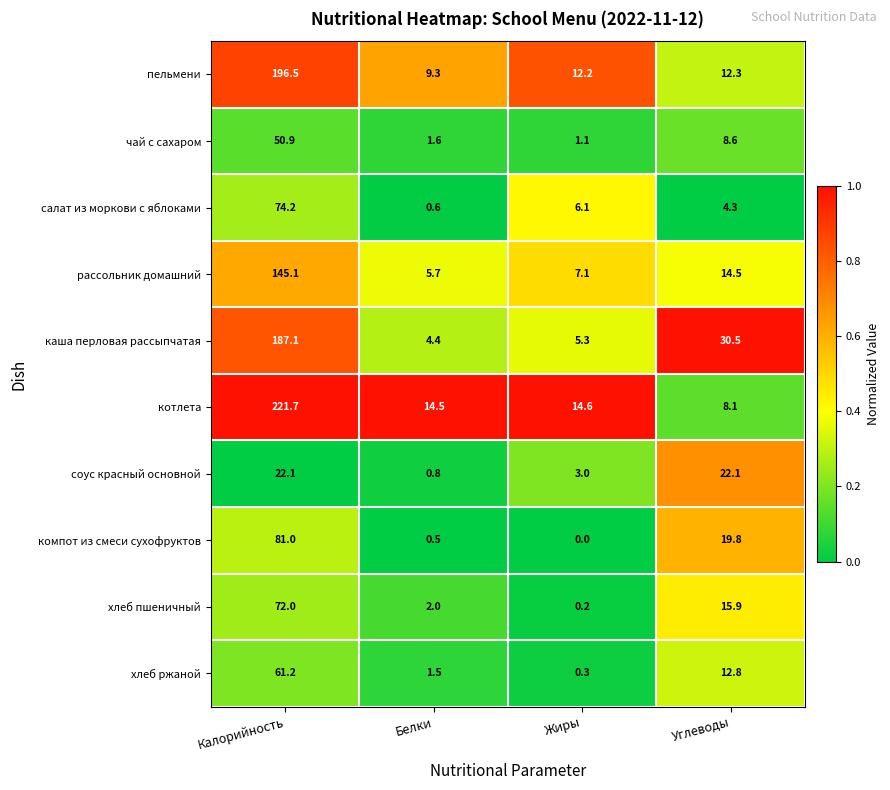

Which series has the widest spread of values?

котлета